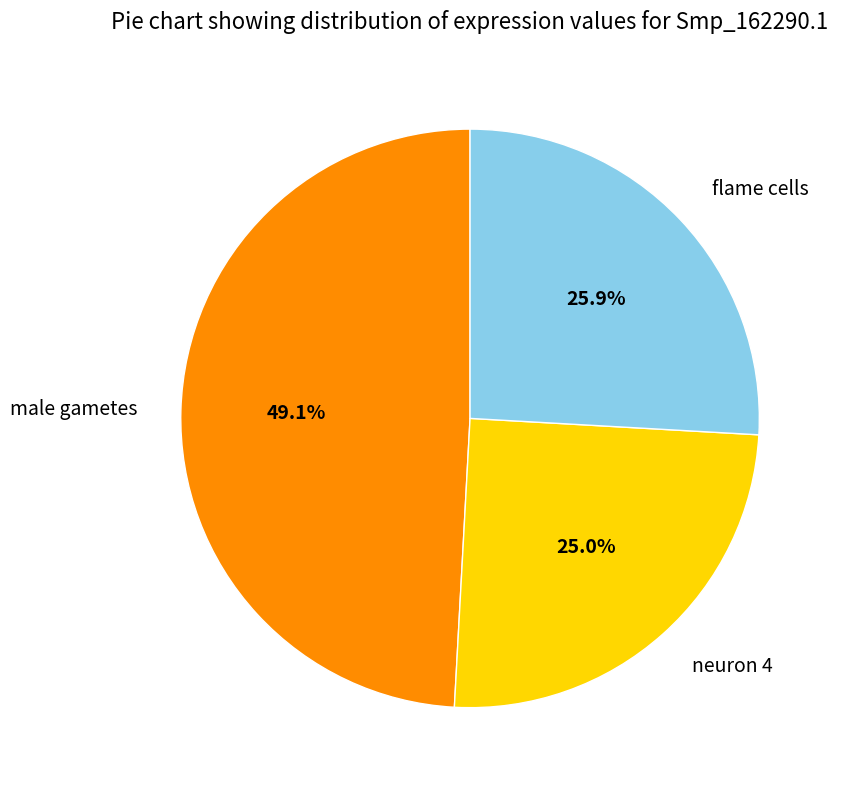

To the nearest percent, what is the combined percentage of male gametes and neuron 4?

74%